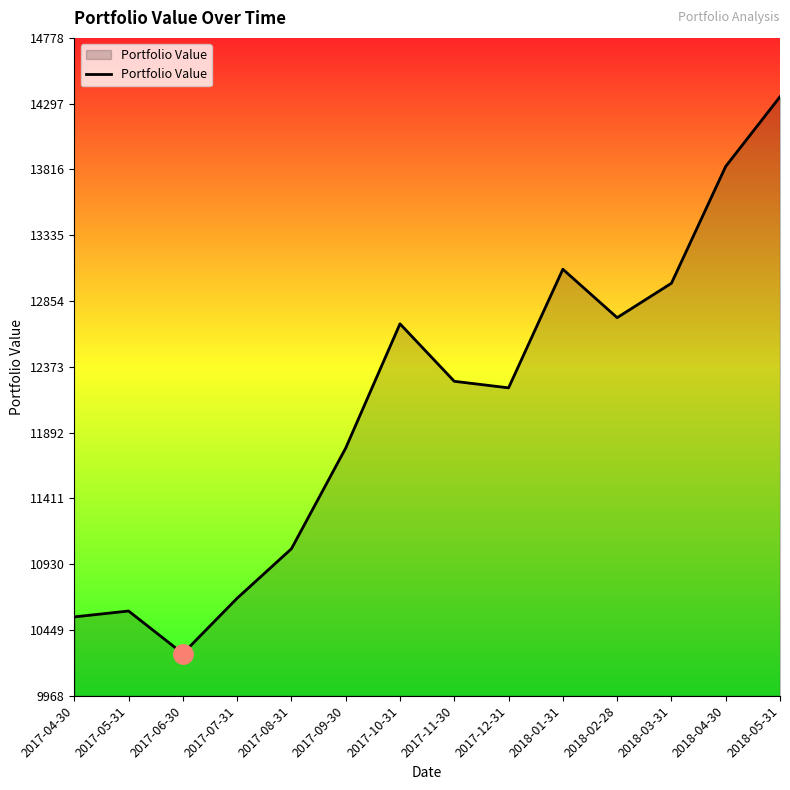

Approximately how many times larger is the value at 2018-04-30 compared to 2017-12-31?

1.1